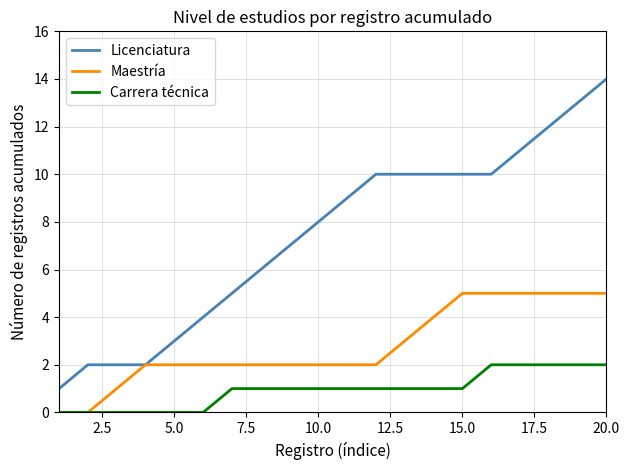

Which series has the largest range (max minus min)?

Licenciatura